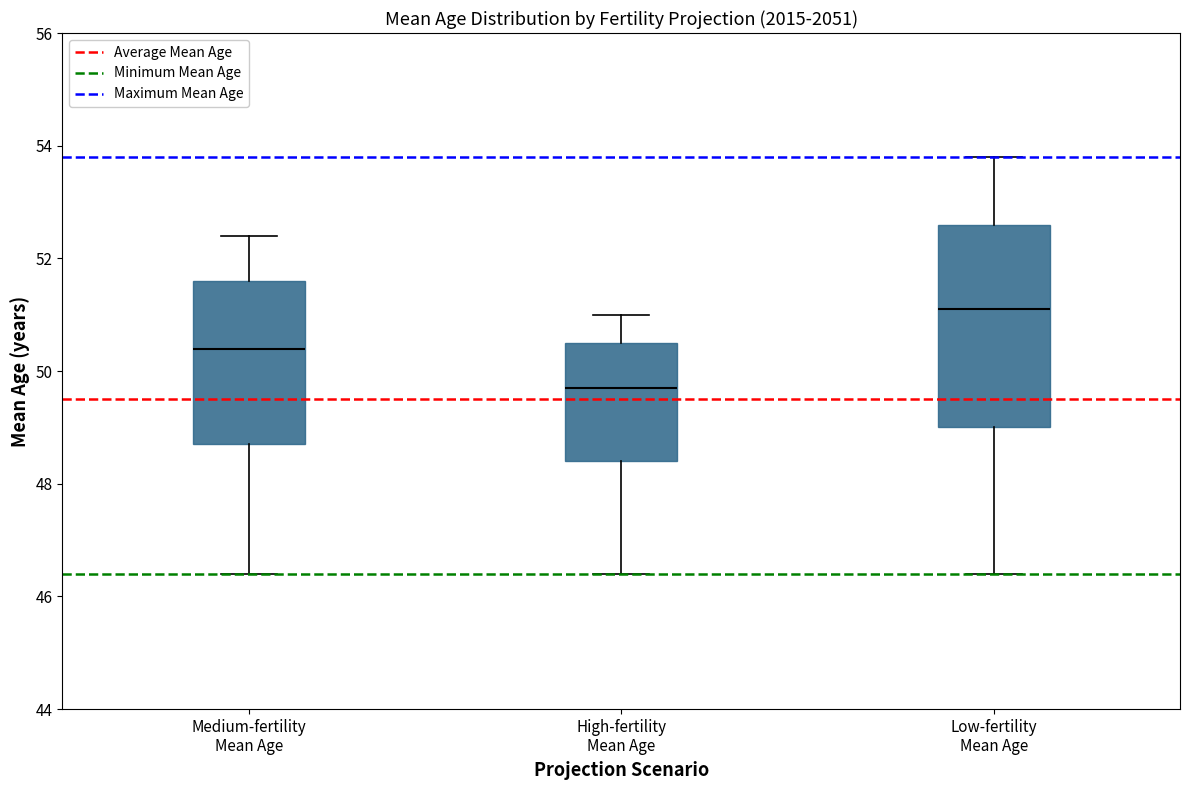

Reading left to right, read every box against the y-axis: the position of its median line, the range the box covers, and the ends of its whiskers. The values are not printed on the chart, so give them approximately, as read against the axis.

Medium-fertility Mean Age: median 50.4, box 48.8 to 51.6, whiskers 46.4 to 52.4
High-fertility Mean Age: median 49.8, box 48.4 to 50.6, whiskers 46.4 to 51.0
Low-fertility Mean Age: median 51.2, box 49.0 to 52.6, whiskers 46.4 to 53.8